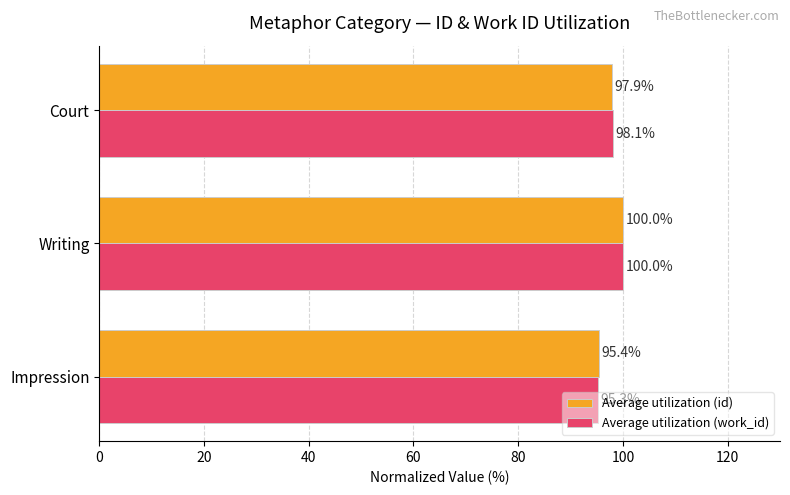

Which series has the largest total across all categories?

Average utilization (work_id)